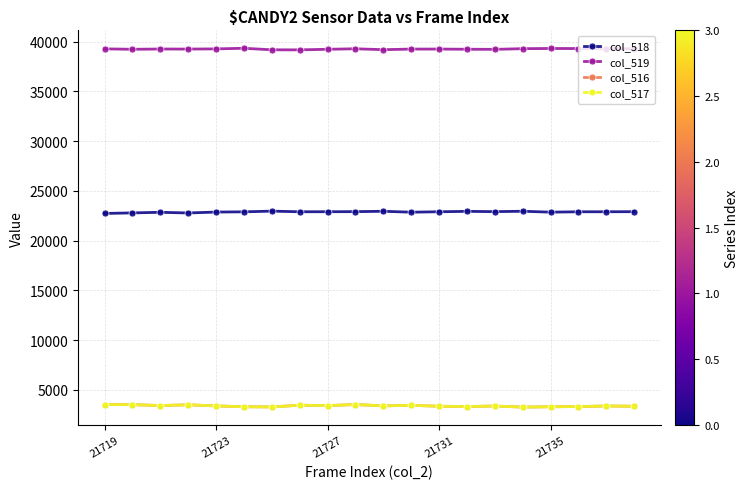

True or false: col_517 and col_519 intersect in this chart.

False